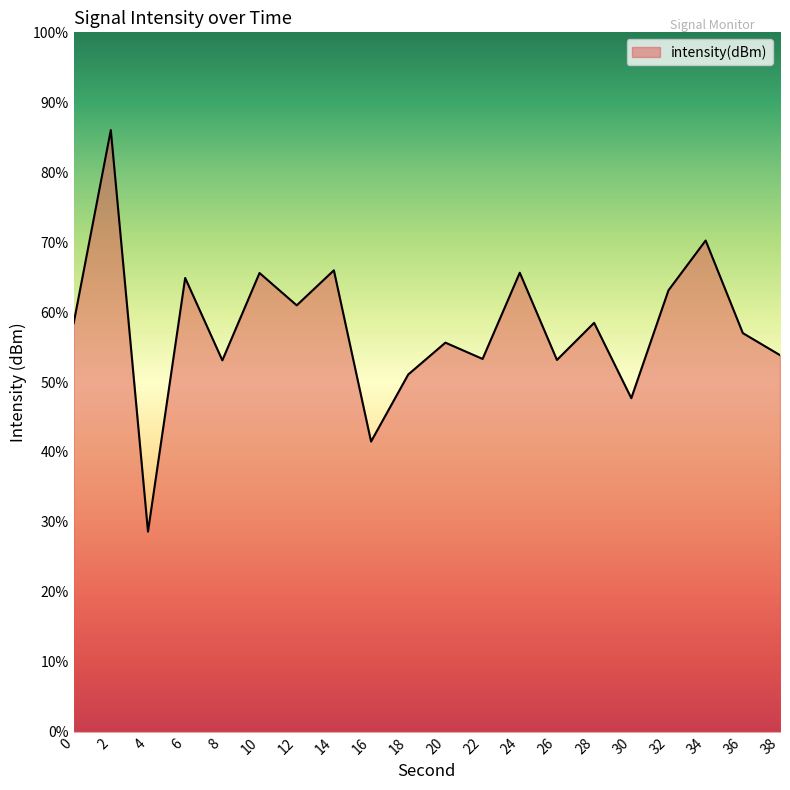

What is the greatest value displayed?

86.0